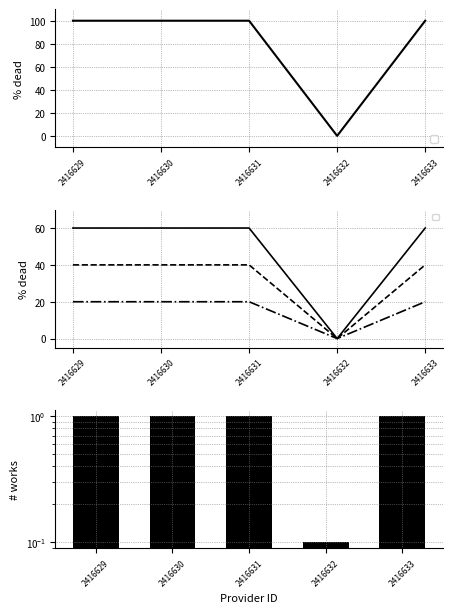

Reading right to left, list all the values displayed in this chart.

100	0	100	100	100